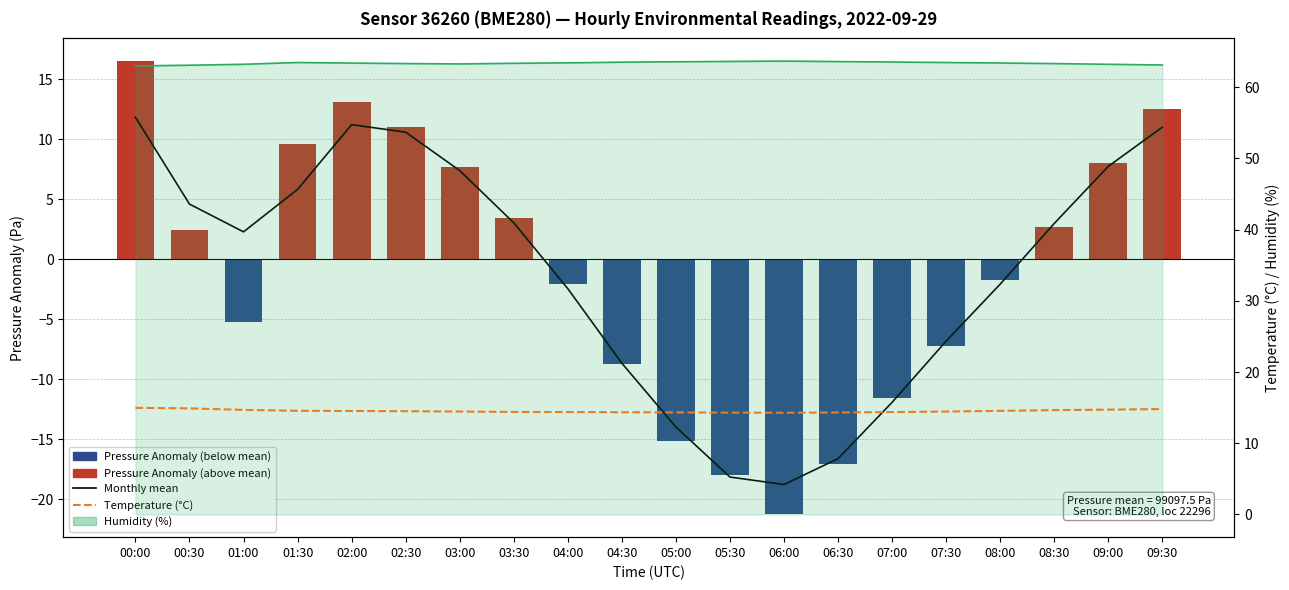

Reading left to right, list all the values displayed in this chart.

Monthly mean: 11.8	4.6	2.3	5.8	11.2	10.6	7.4	3.0	-2.4	-8.7	-14.0	-18.2	-18.8	-16.6	-11.9	-6.8	-2.1	3.0	7.8	11.0
Pressure Anomaly (Annual mean): 16.5	2.5	-5.2	9.6	13.1	11.0	7.7	3.5	-2.1	-8.8	-15.2	-18.0	-21.3	-17.1	-11.5	-7.2	-1.8	2.7	8.0	12.5
Temperature (°C): 15.0	14.9	14.7	14.6	14.5	14.5	14.4	14.4	14.4	14.3	14.3	14.3	14.3	14.3	14.4	14.4	14.6	14.7	14.7	14.8
Humidity (%): 63.0	63.1	63.2	63.5	63.4	63.3	63.2	63.3	63.4	63.5	63.5	63.6	63.6	63.6	63.5	63.5	63.4	63.3	63.2	63.1